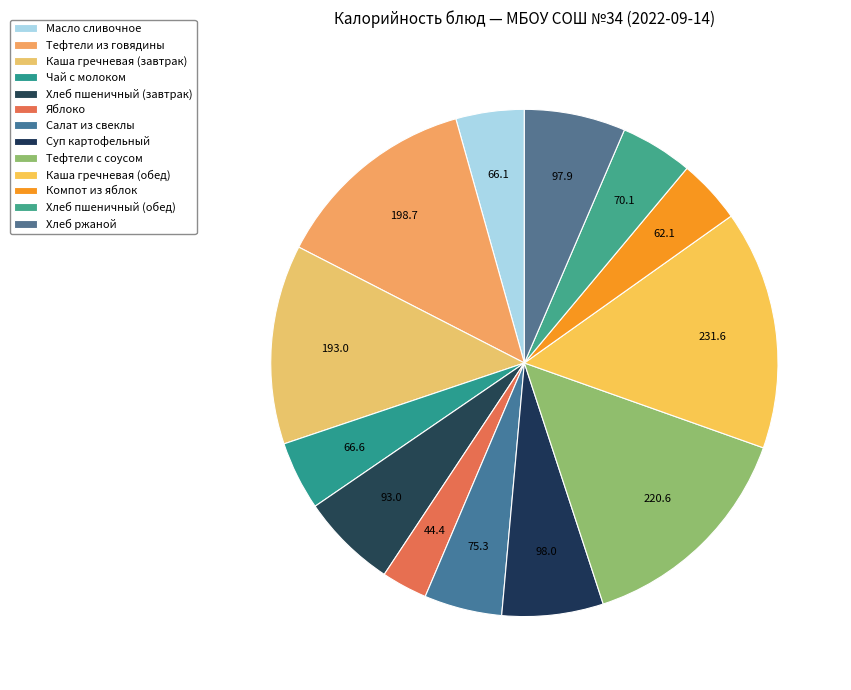

Does Каша гречневая (завтрак) account for over 50% of the chart?

No